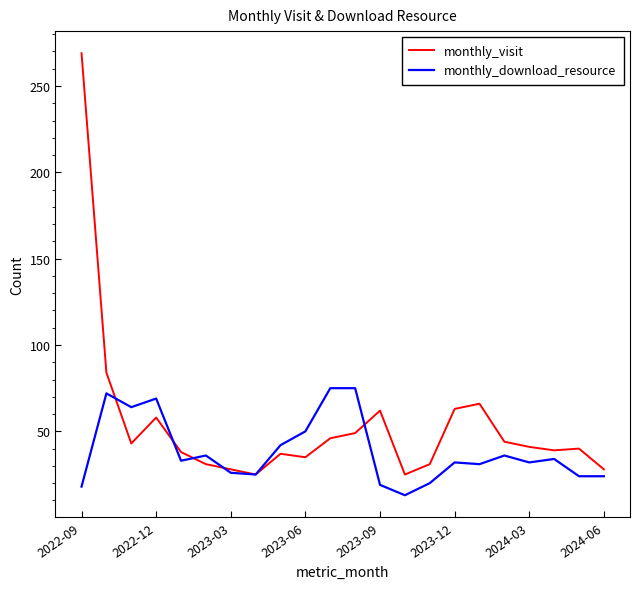

Which series has the widest spread of values?

monthly_visit